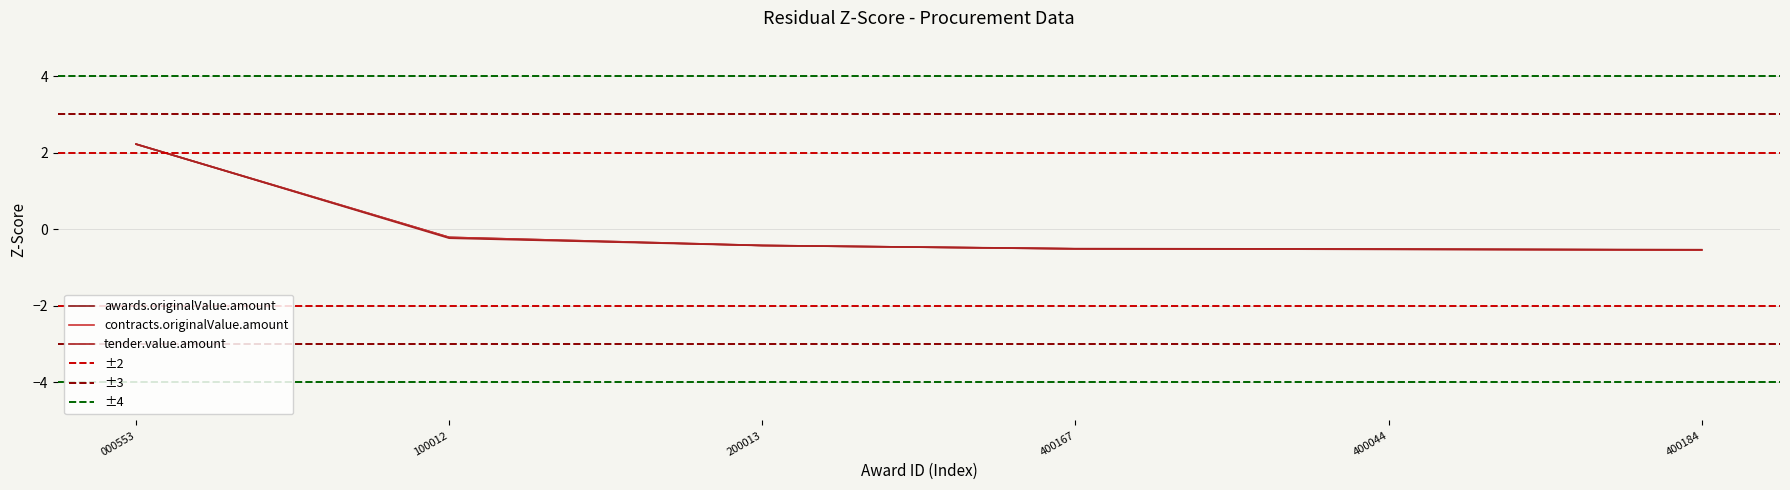

What is the minimum value shown in the chart?

-0.5